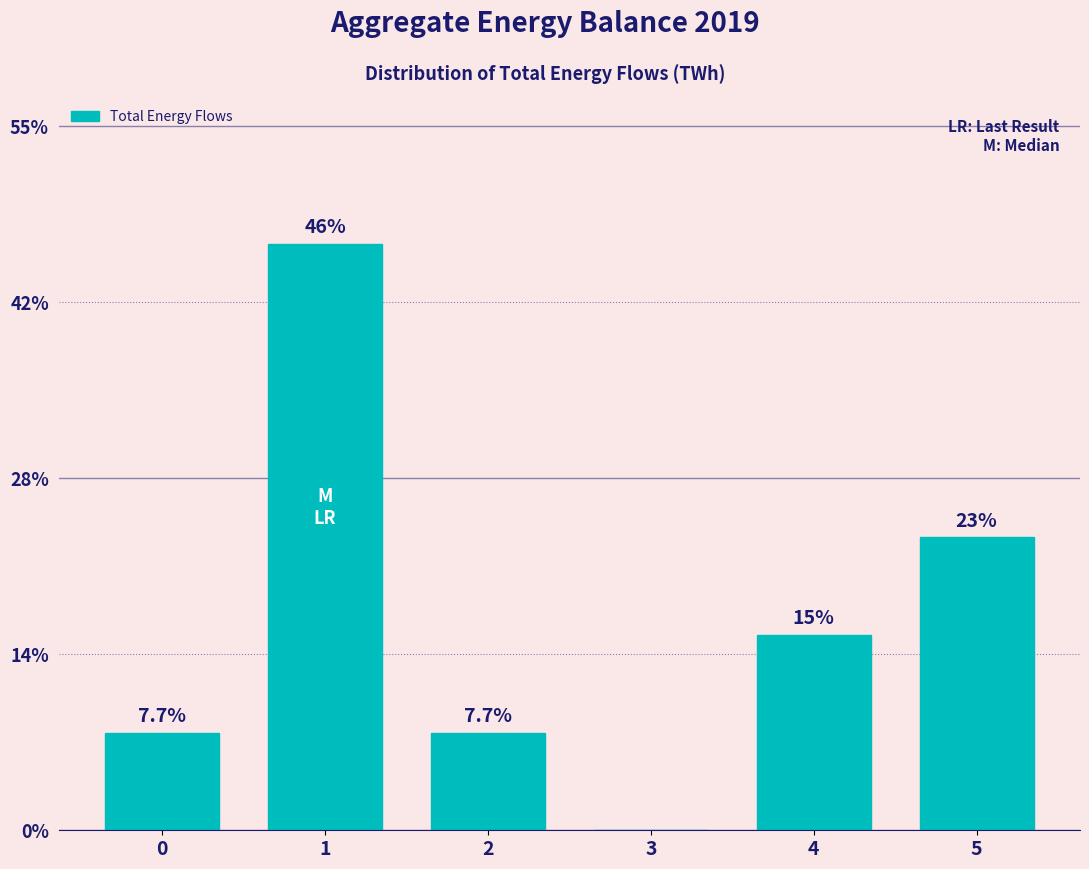

Are the bars horizontal?

No